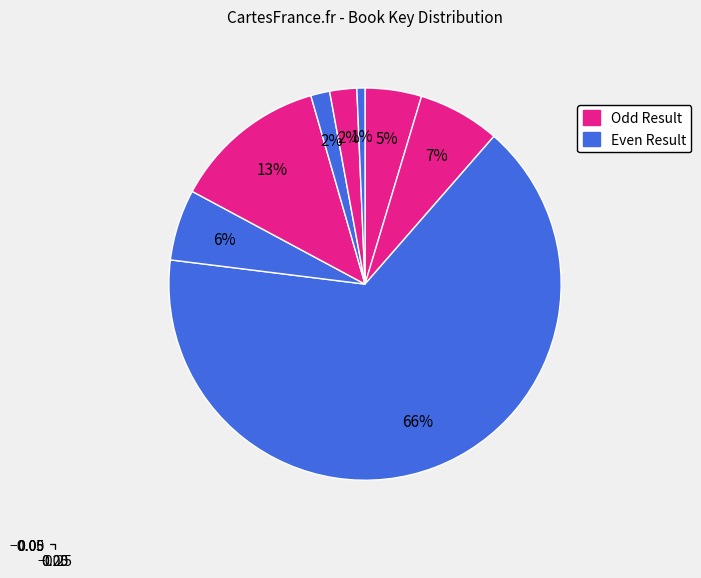

Count the number of slices in the pie.

8